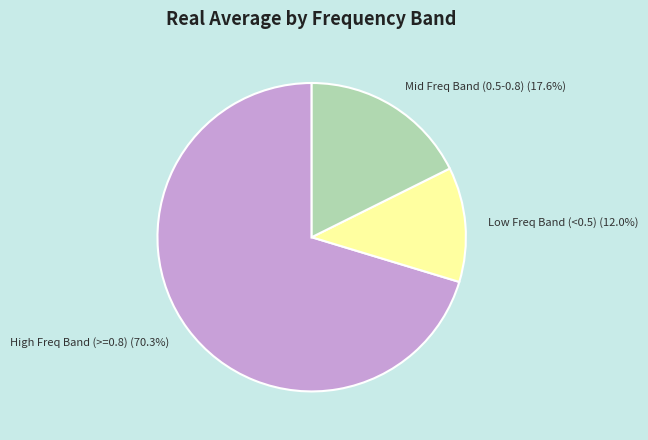

Which has a higher value, Low Freq Band (<0.5) or Mid Freq Band (0.5-0.8)?

Mid Freq Band (0.5-0.8)